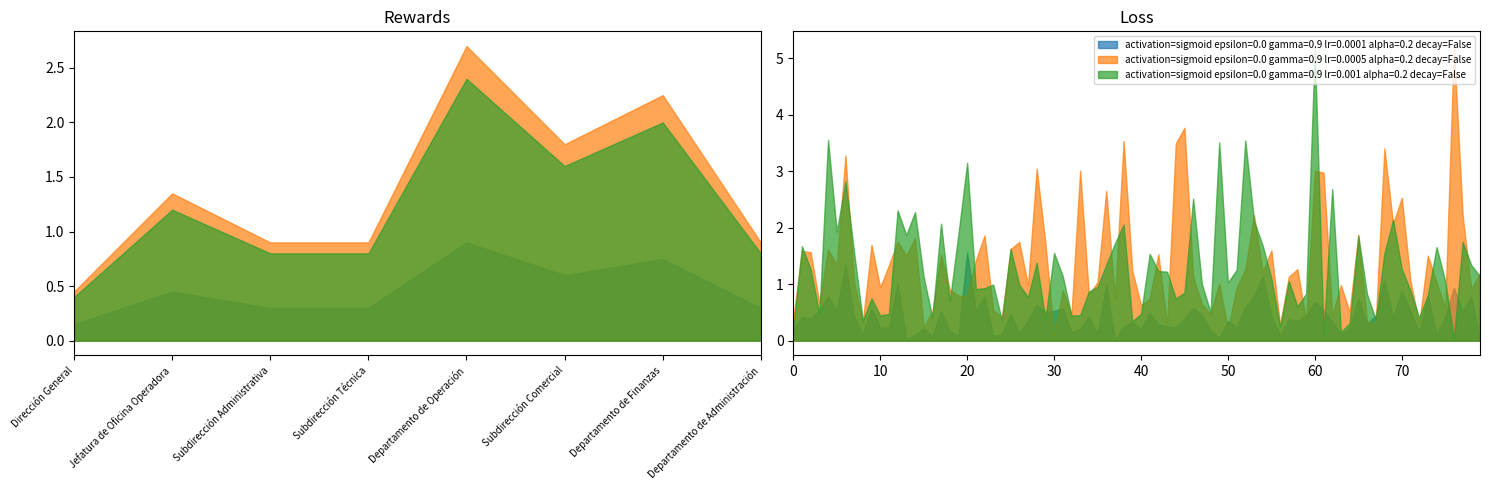

How many series are shown in this chart?

3